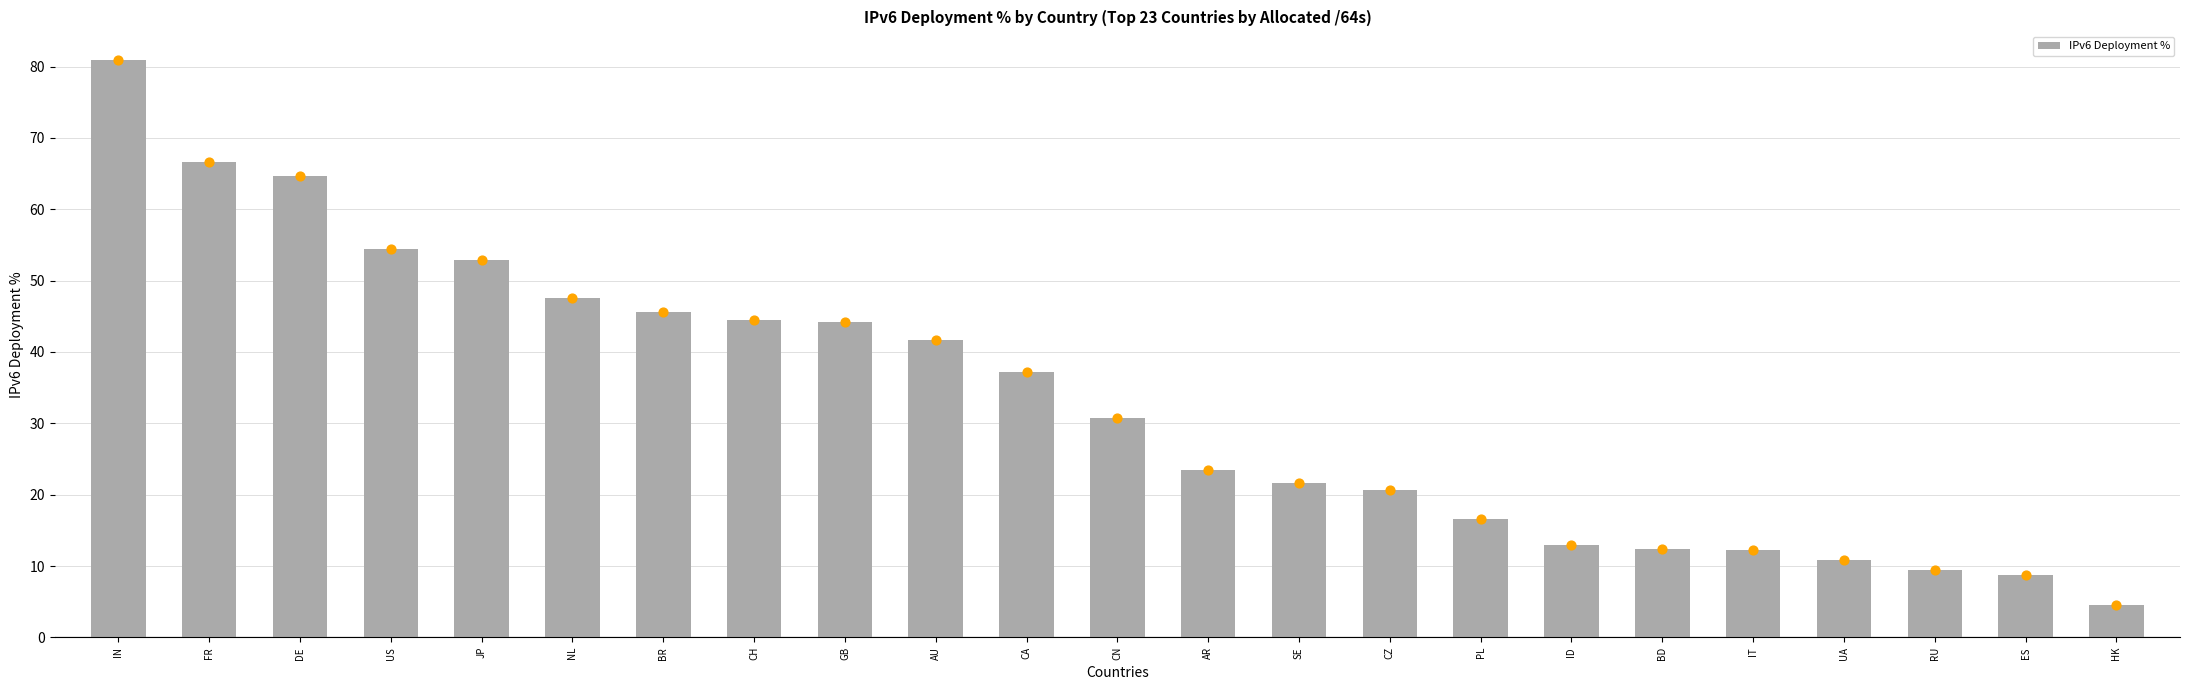

What is the change in value from FR to ID?

-53.7